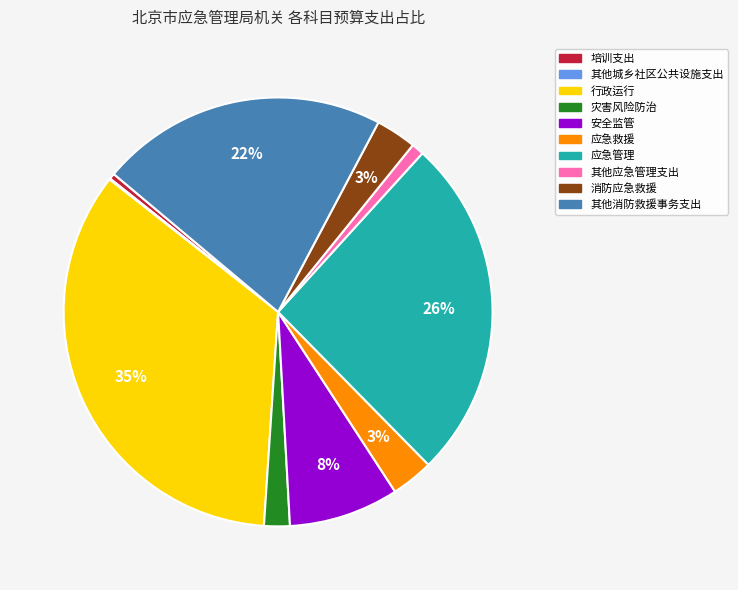

What is the ratio of the value at 其他消防救援事务支出 to the value at 应急管理?

0.8